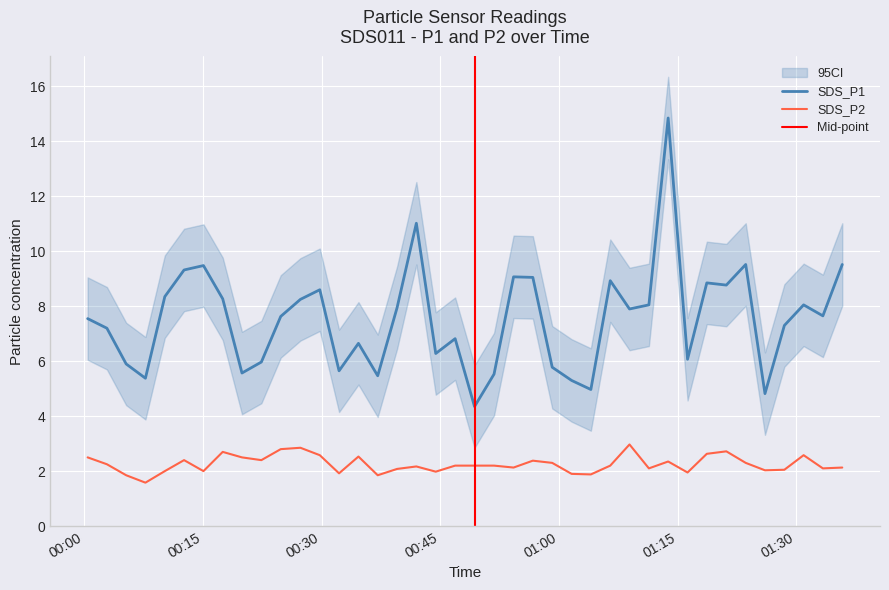

What is the value of the SDS_P1 point at the 40th from the left?

9.5